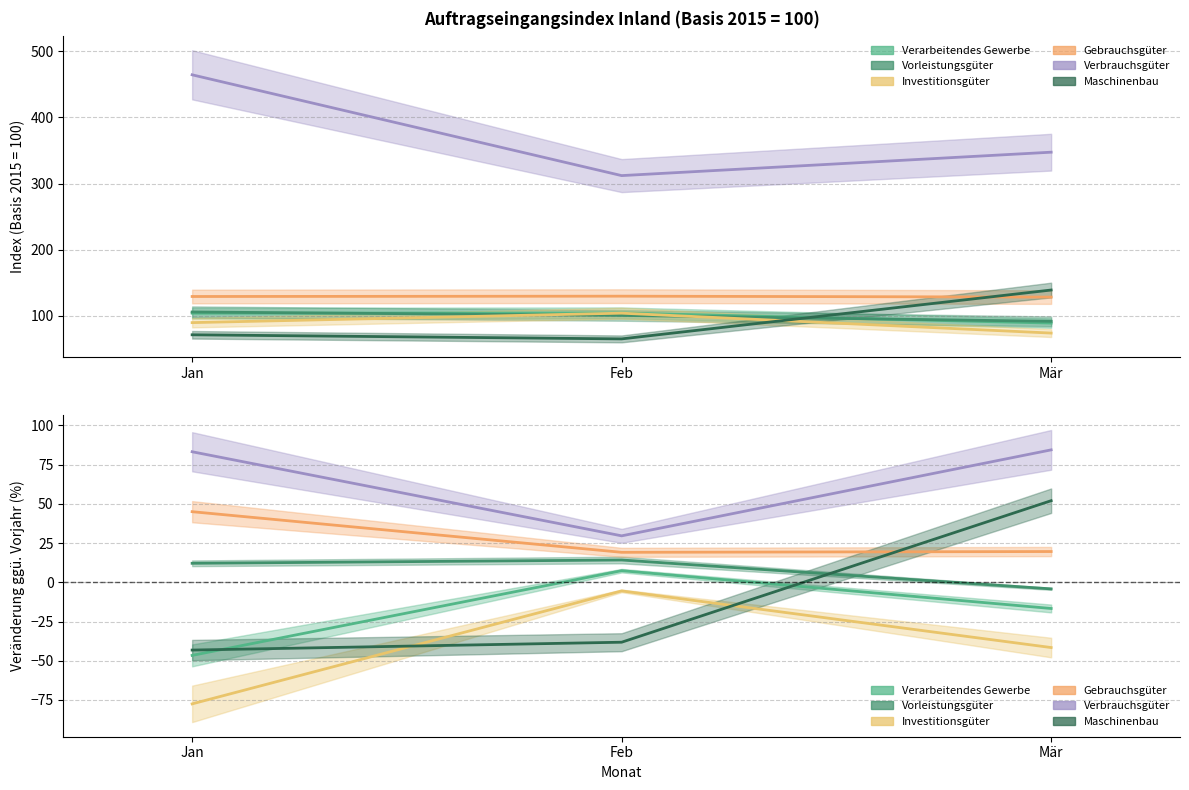

Reading left to right, extract all data points from this chart.

Verarbeitendes Gewerbe: -46.6	7.4	-16.7
Vorleistungsgüter: 12.1	14.2	-4.2
Investitionsgüter: -77.5	-5.5	-41.6
Gebrauchsgüter: 45.0	19.1	19.6
Verbrauchsgüter: 83.2	29.6	84.4
Maschinenbau: -43.2	-38.2	52.0